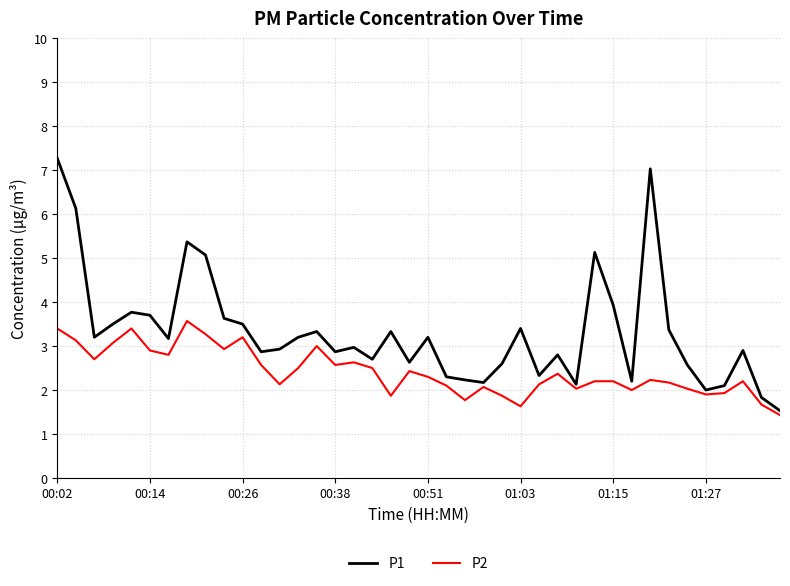

What is the minimum value for P2?

1.4